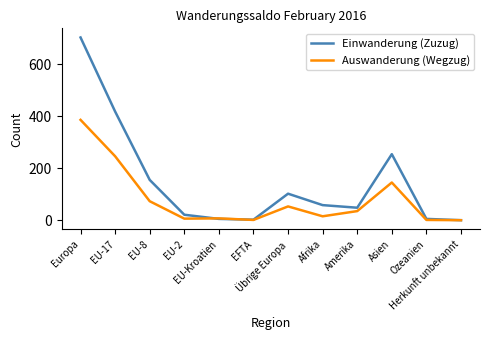

What is the approximate value of Auswanderung (Wegzug) at Europa, to the nearest 50?

400